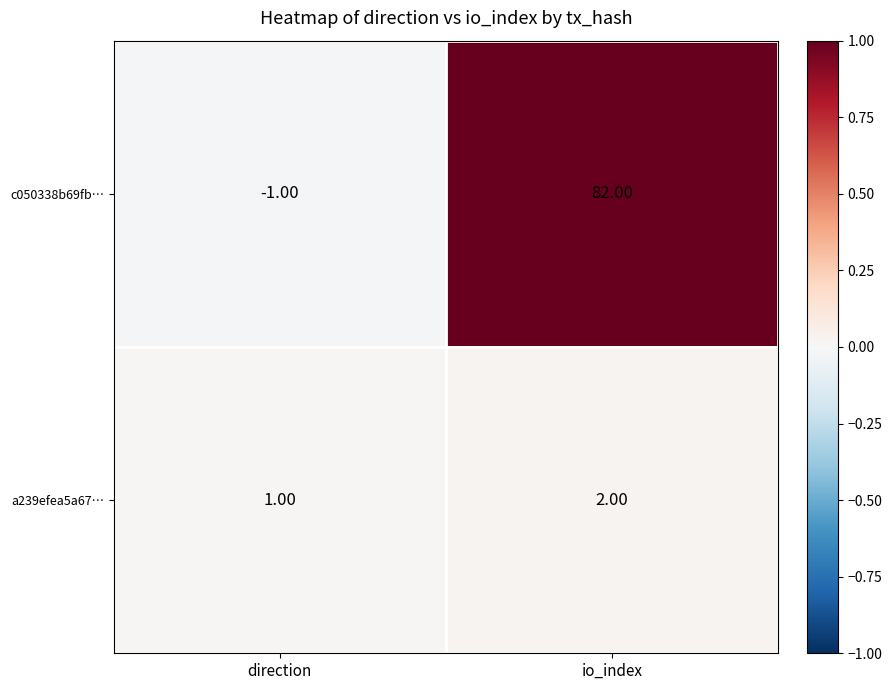

At which category is the sum across all series the highest?

io_index